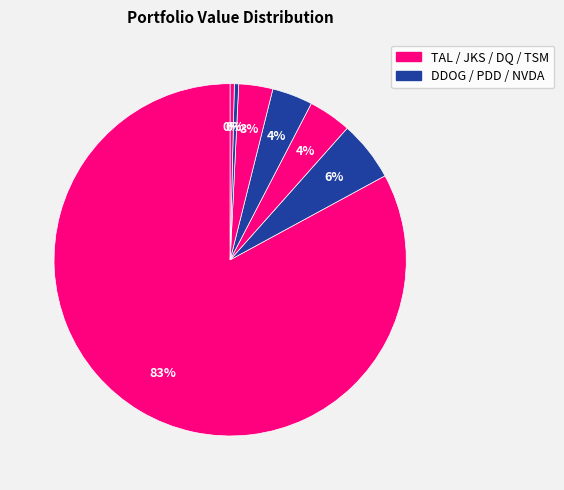

How many segments does this pie chart have?

7